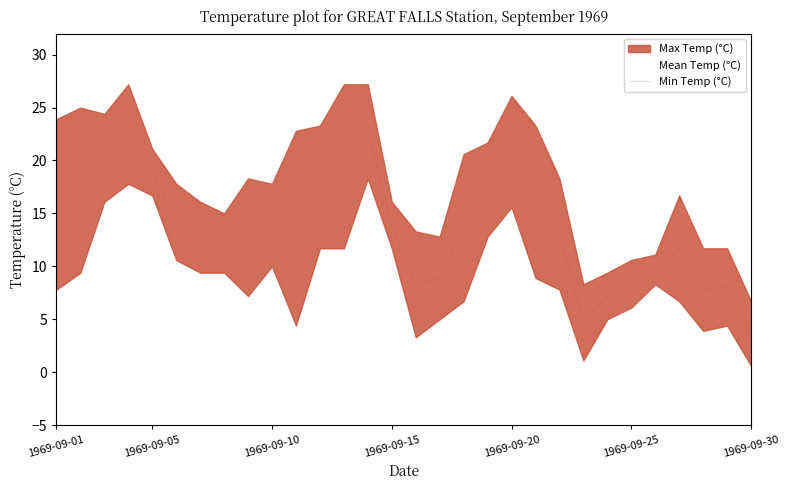

Where is the first local minimum?

7